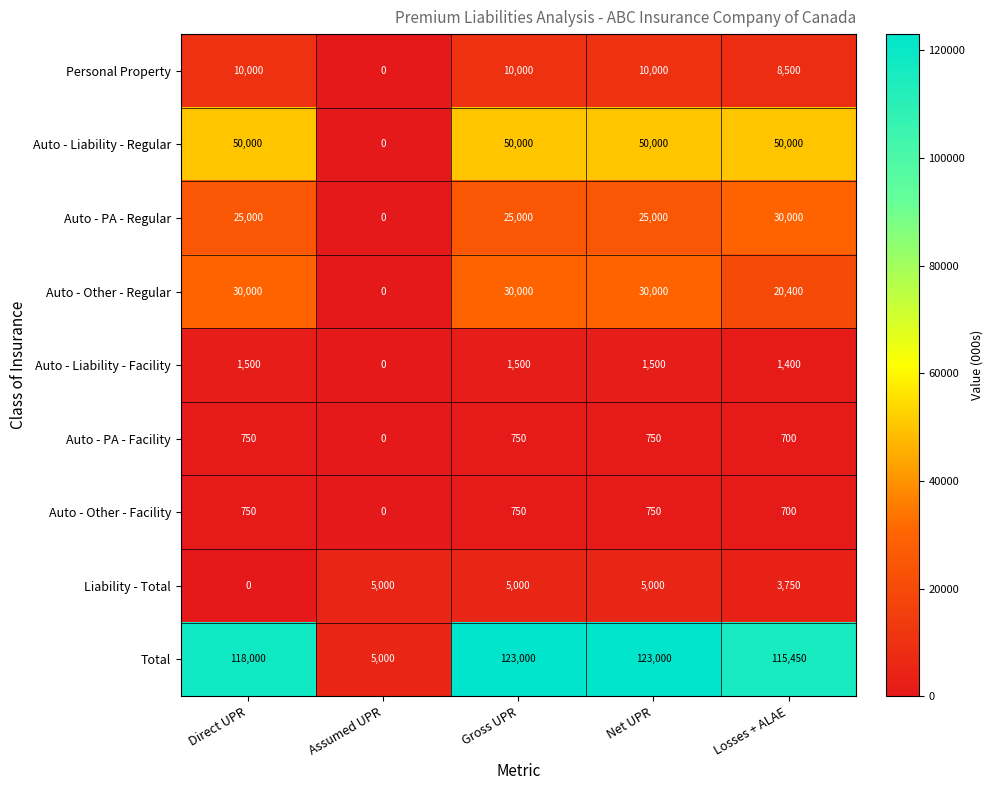

Count the Personal Property values in the range 8500 to 10000.

4